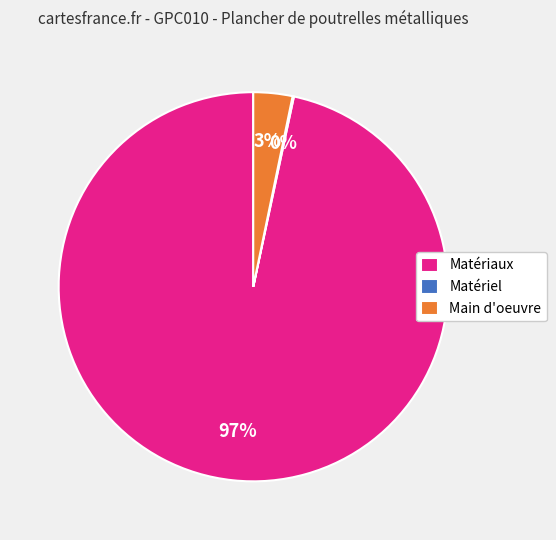

Which slice is the largest?

Matériaux